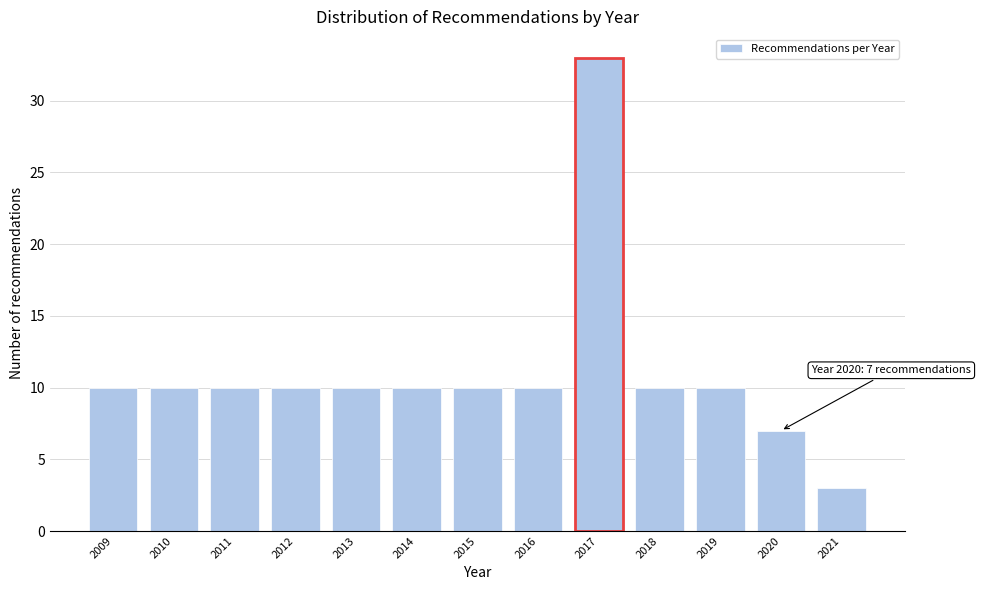

Reading left to right, list all the values displayed in this chart.

10	10	10	10	10	10	10	10	33	10	10	7	3